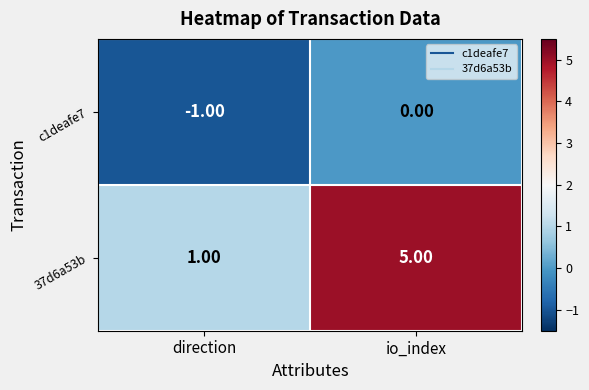

What is the average value of the 37d6a53b series?

3